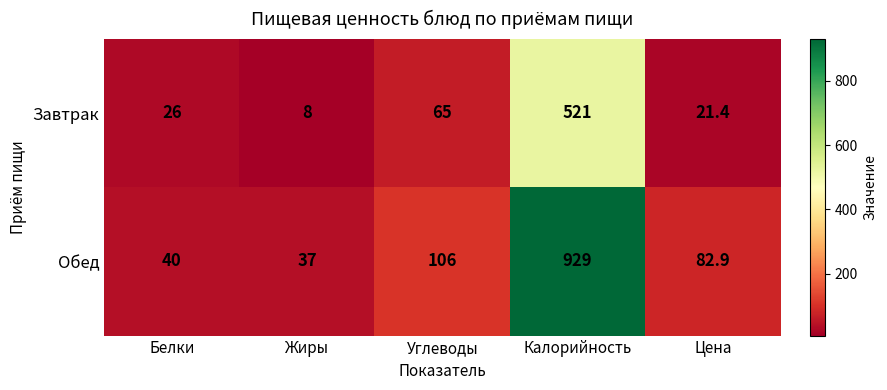

At which category does the chart reach its minimum across all series?

Жиры